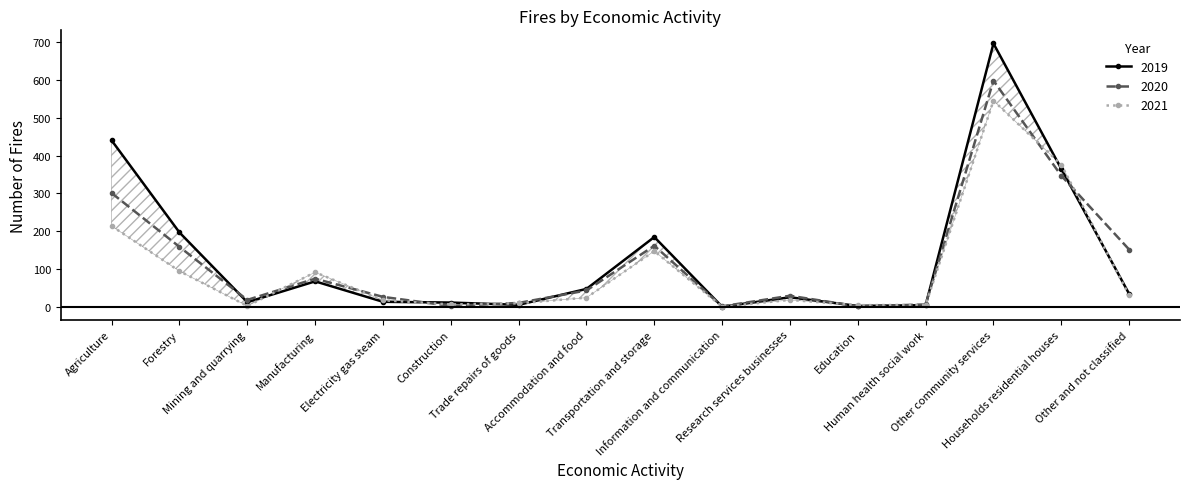

What is the difference between the highest and lowest values at Trade repairs of goods?

5